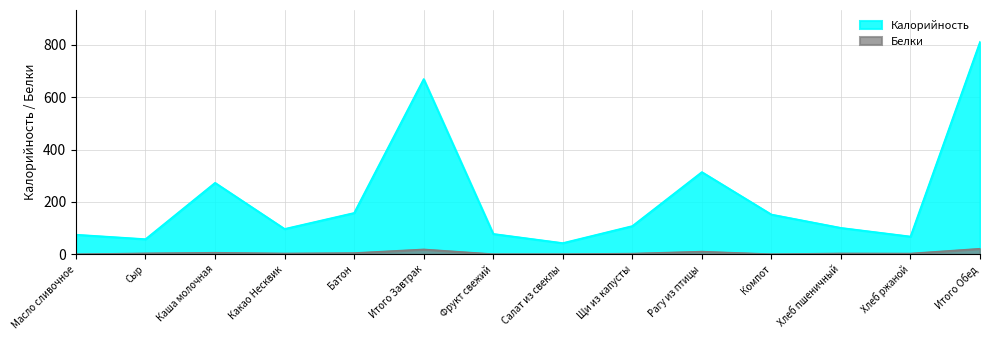

Which series has the largest total across all categories?

Калорийность